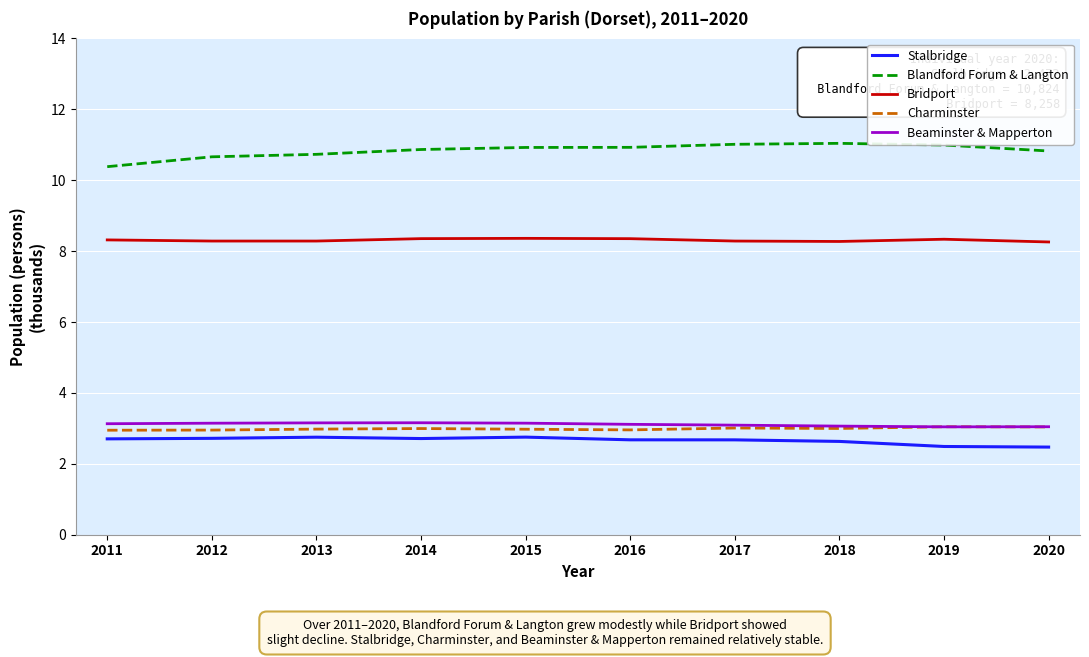

How many categories are shown in the chart?

10